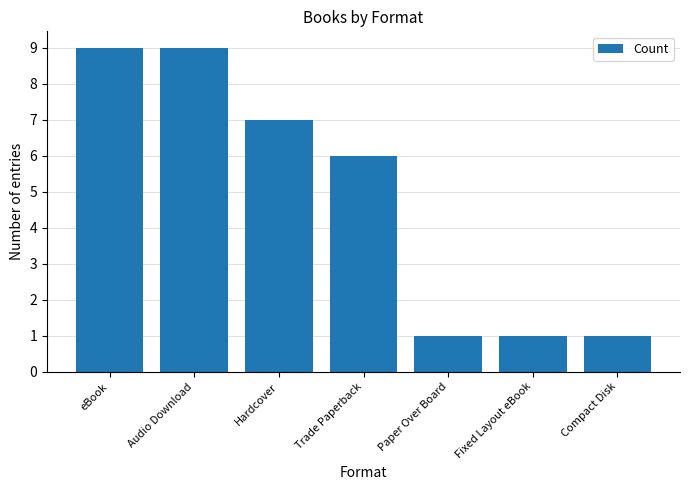

The value at Hardcover is 12. True or false?

False